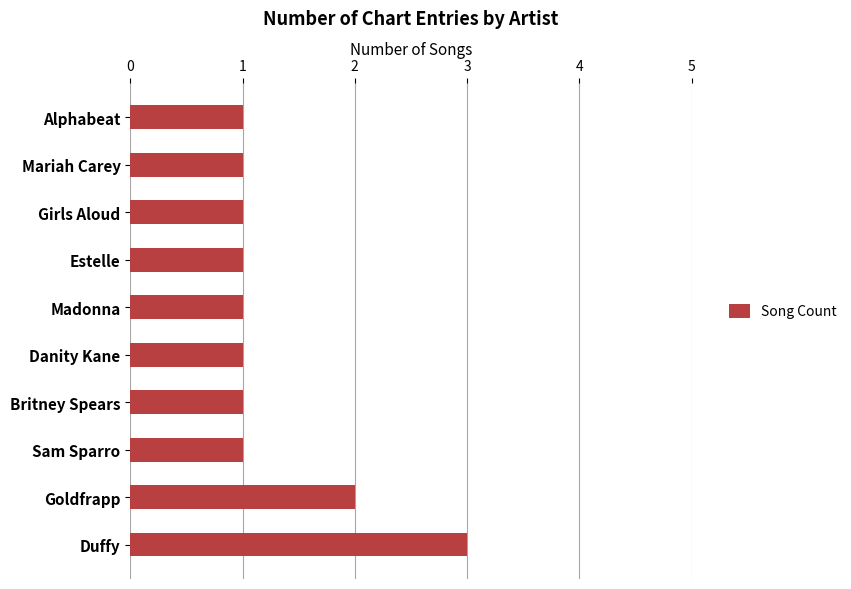

Which label corresponds to the largest value in the chart?

Duffy